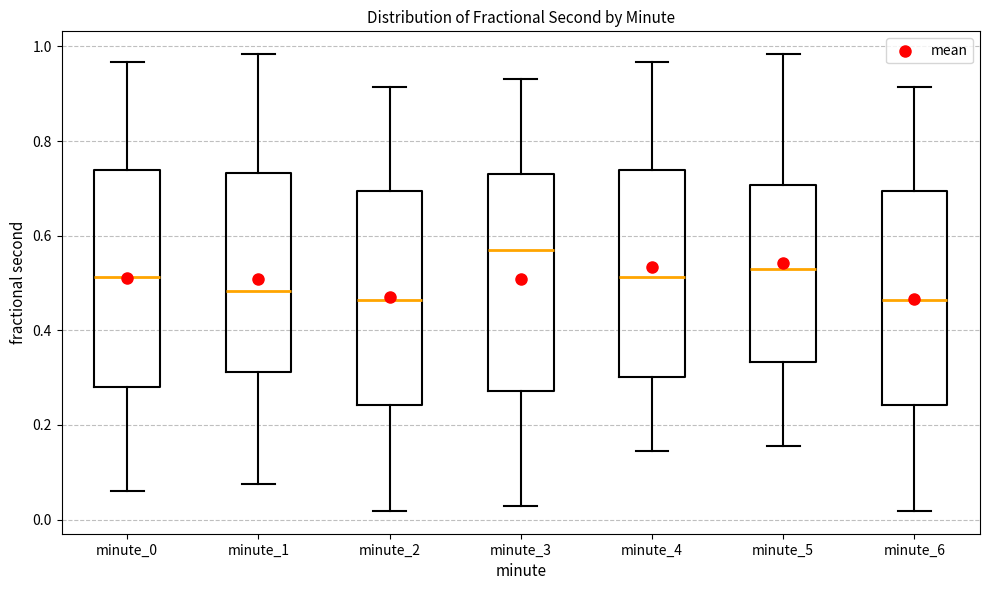

Reading left to right, read every box against the y-axis: the position of its median line, the range the box covers, and the ends of its whiskers. The values are not printed on the chart, so give them approximately, as read against the axis.

minute_0: median 0.52, box 0.28 to 0.74, whiskers 0.06 to 0.96
minute_1: median 0.48, box 0.32 to 0.74, whiskers 0.08 to 0.98
minute_2: median 0.46, box 0.24 to 0.70, whiskers 0.02 to 0.92
minute_3: median 0.58, box 0.28 to 0.74, whiskers 0.02 to 0.94
minute_4: median 0.52, box 0.30 to 0.74, whiskers 0.14 to 0.96
minute_5: median 0.52, box 0.34 to 0.70, whiskers 0.16 to 0.98
minute_6: median 0.46, box 0.24 to 0.70, whiskers 0.02 to 0.92